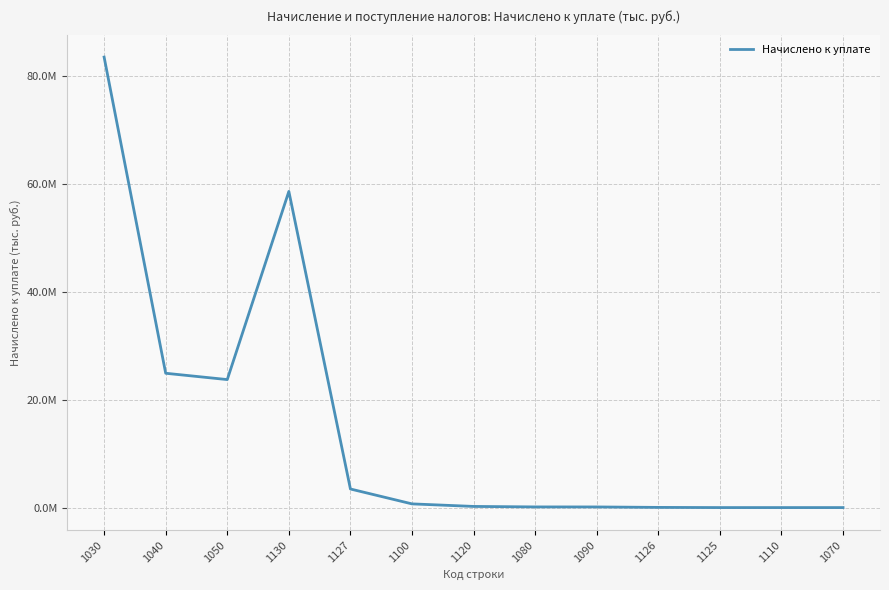

Is this an area chart (filled region under the line)?

No